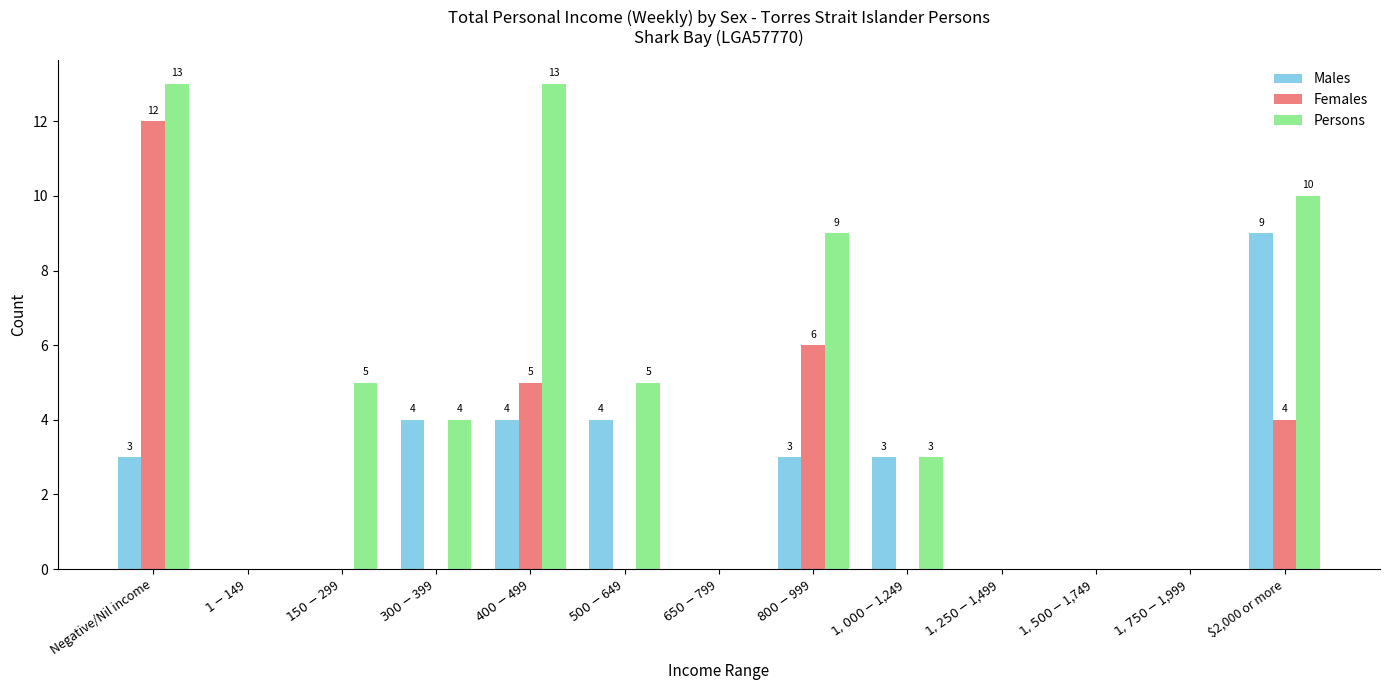

Which series has the largest total across all categories?

Persons